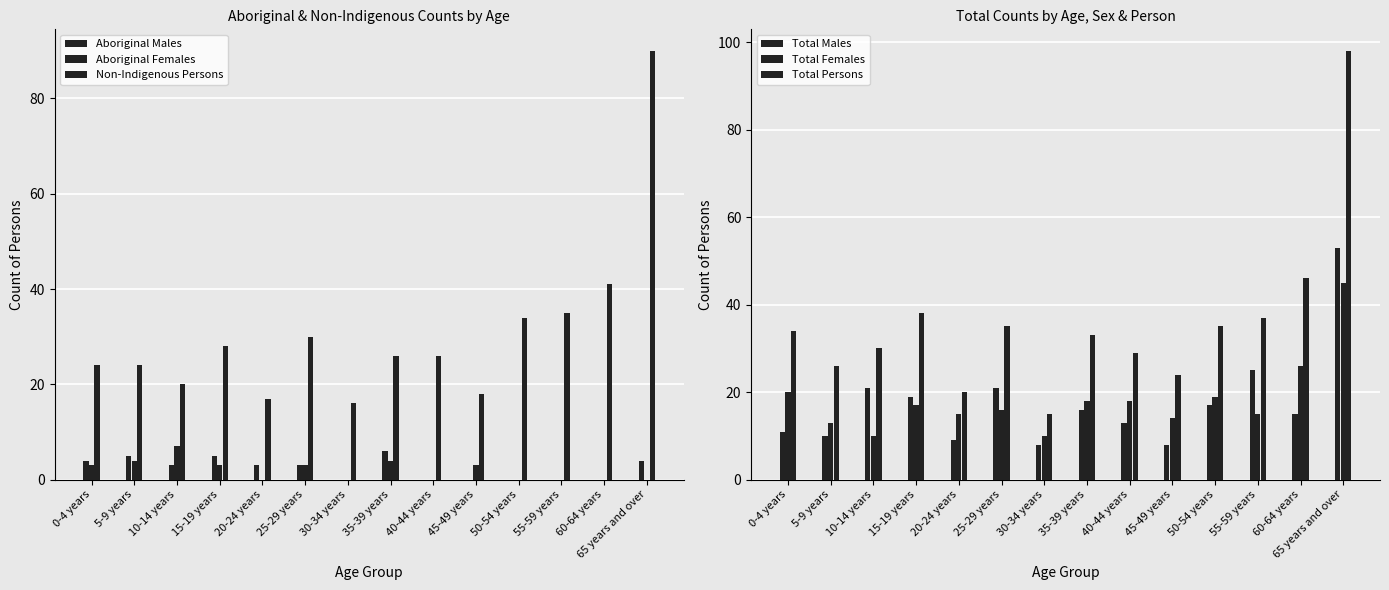

Is the value of Non-Indigenous Persons at 10-14 years greater than the value of Total Females at 55-59 years?

Yes